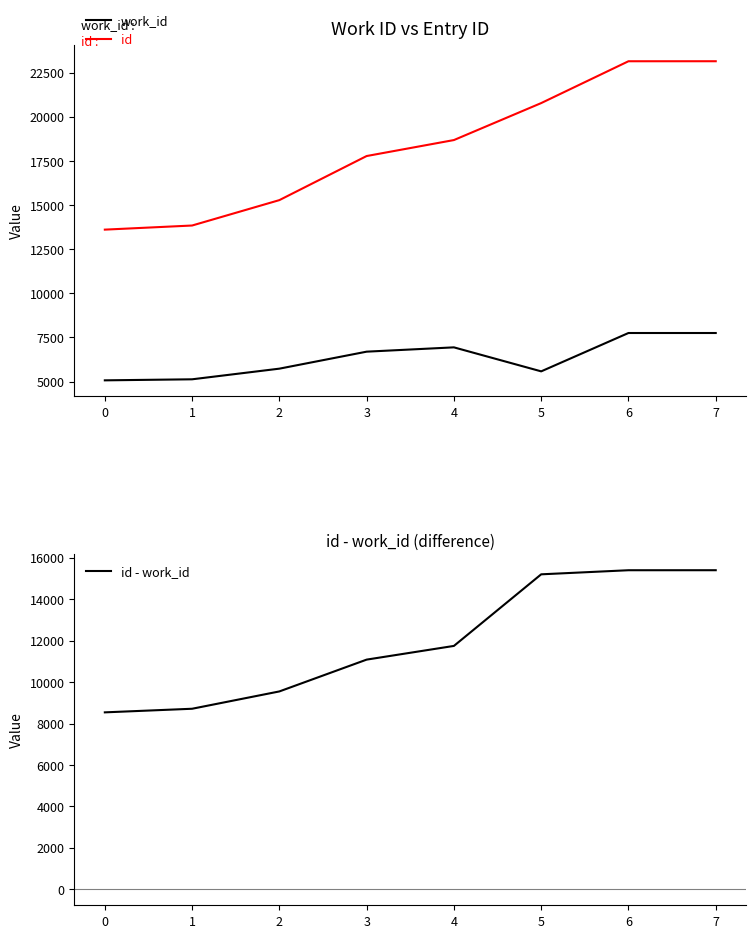

Which has a higher value, 0 or 4?

4